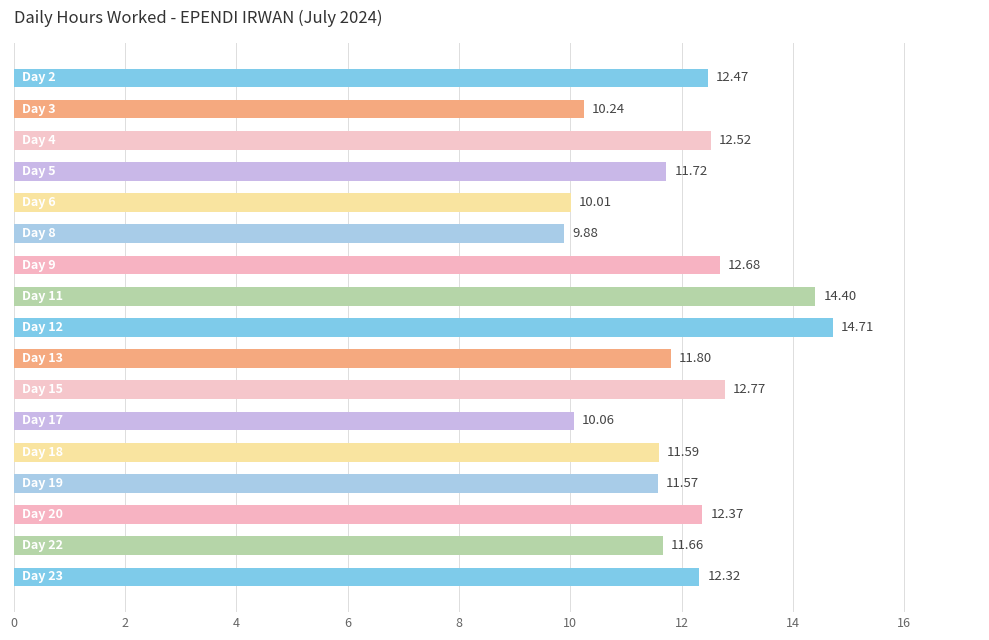

Does the chart contain stacked bars?

No